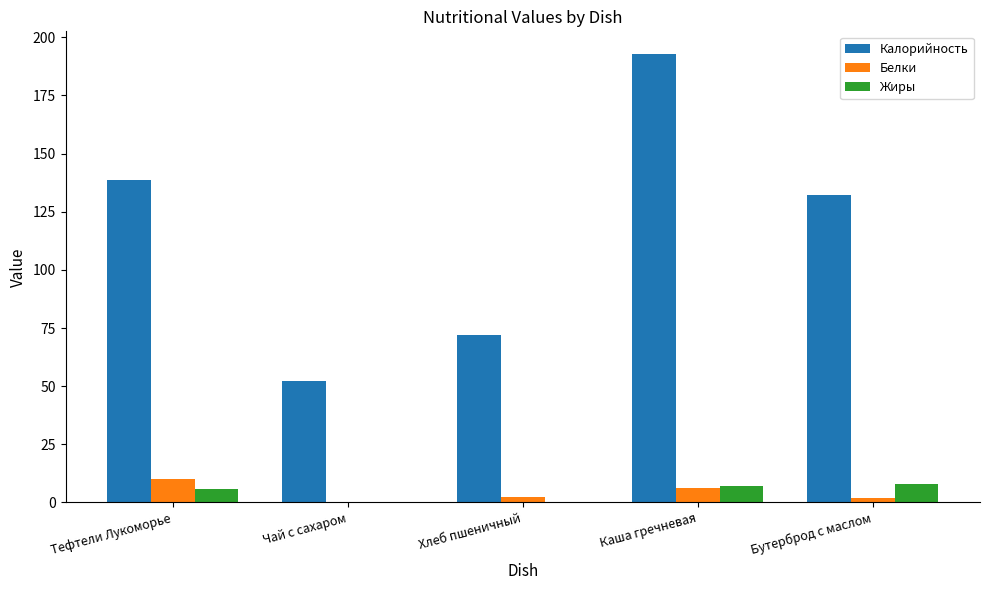

What is the sum of all Белки values?

20.6